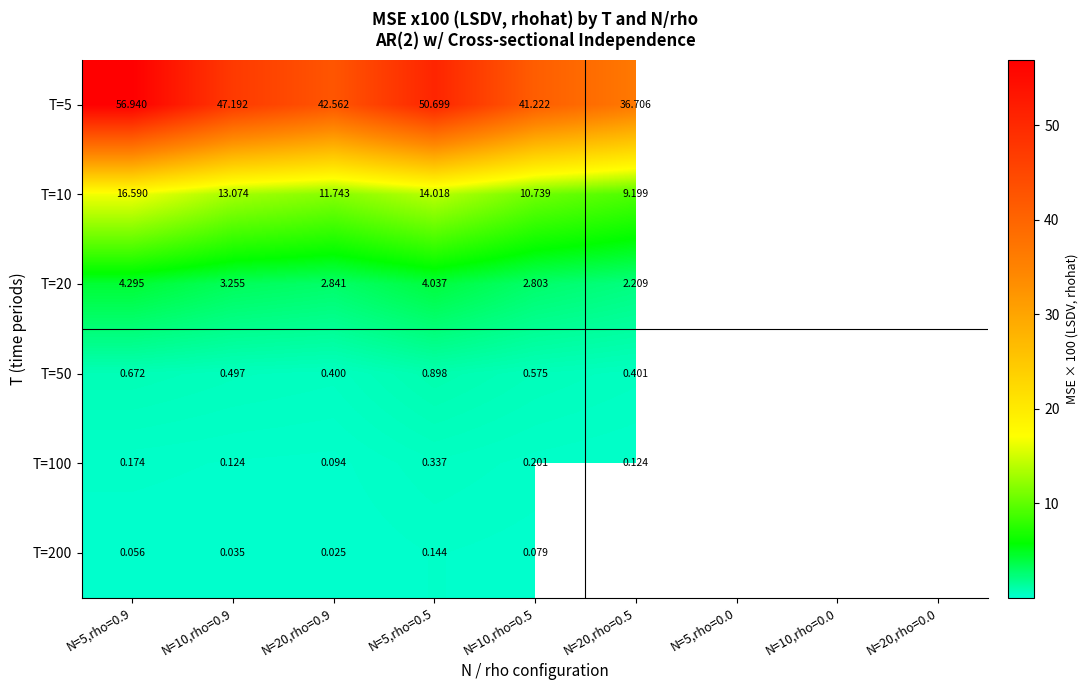

Is it true that T=5 equals 36.7 at N=20,rho=0.5?

True